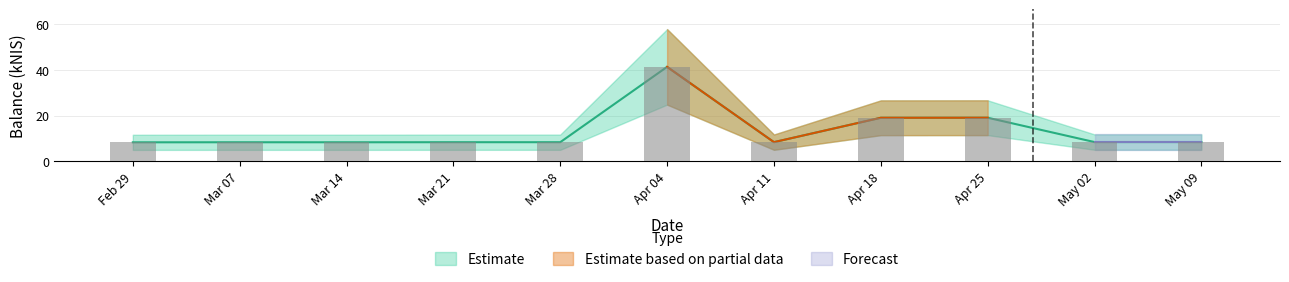

What is the label of the 9th bar from the right?

Mar 14